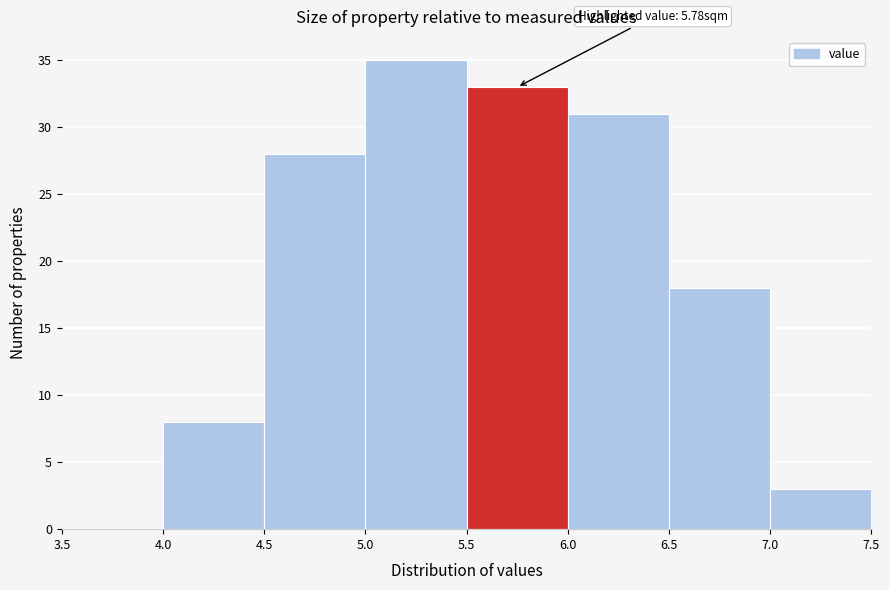

Which range on the x-axis has the tallest bar?

5.0 to 5.5